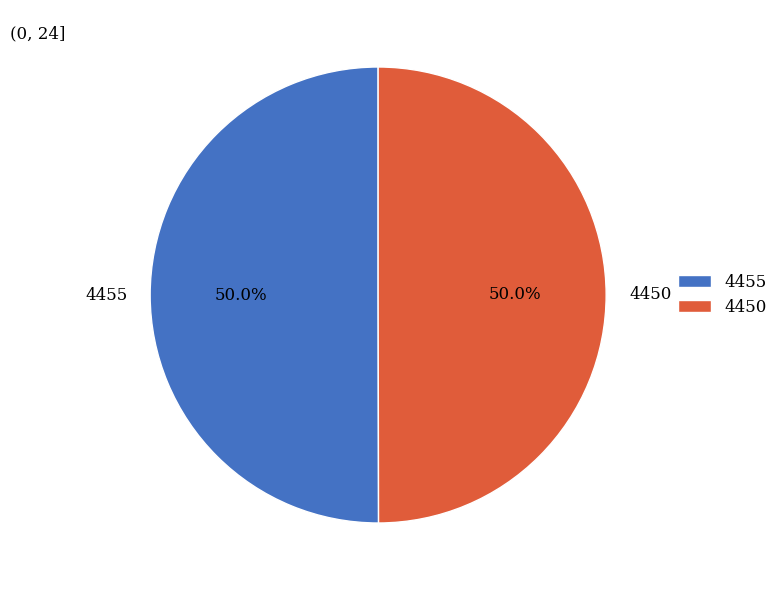

Approximately how many times larger is the value at 4455 compared to 4450?

1.0